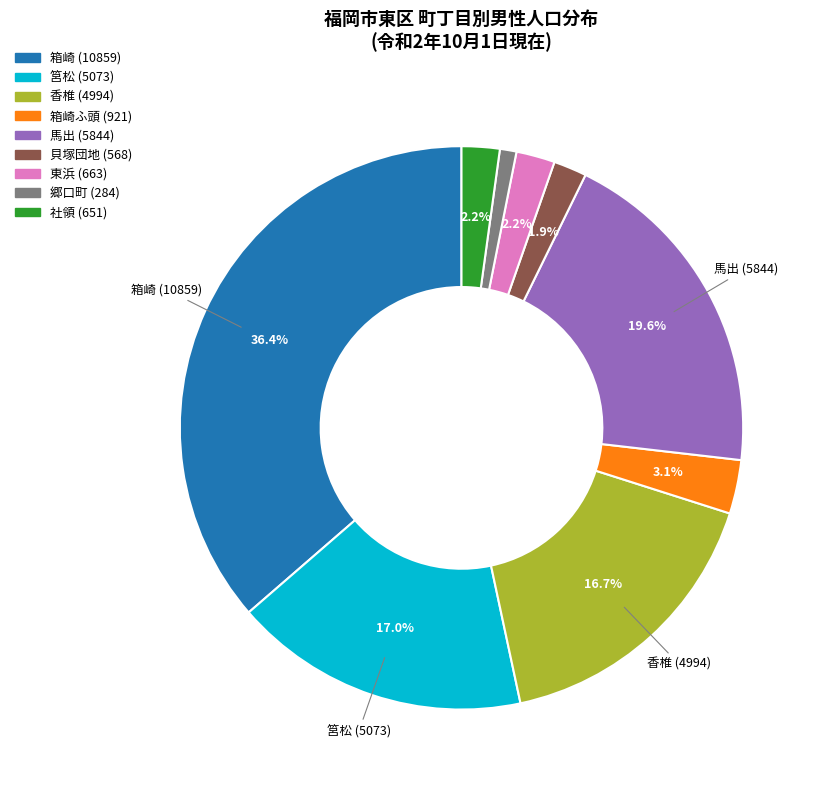

How many segments does this pie chart have?

9